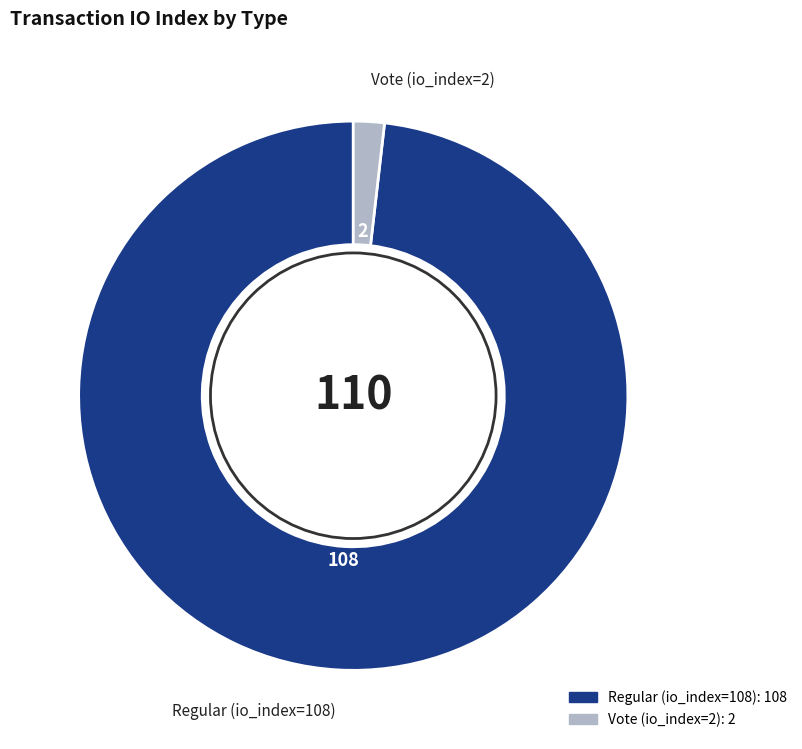

Which category accounts for the majority?

Regular (io_index=108)